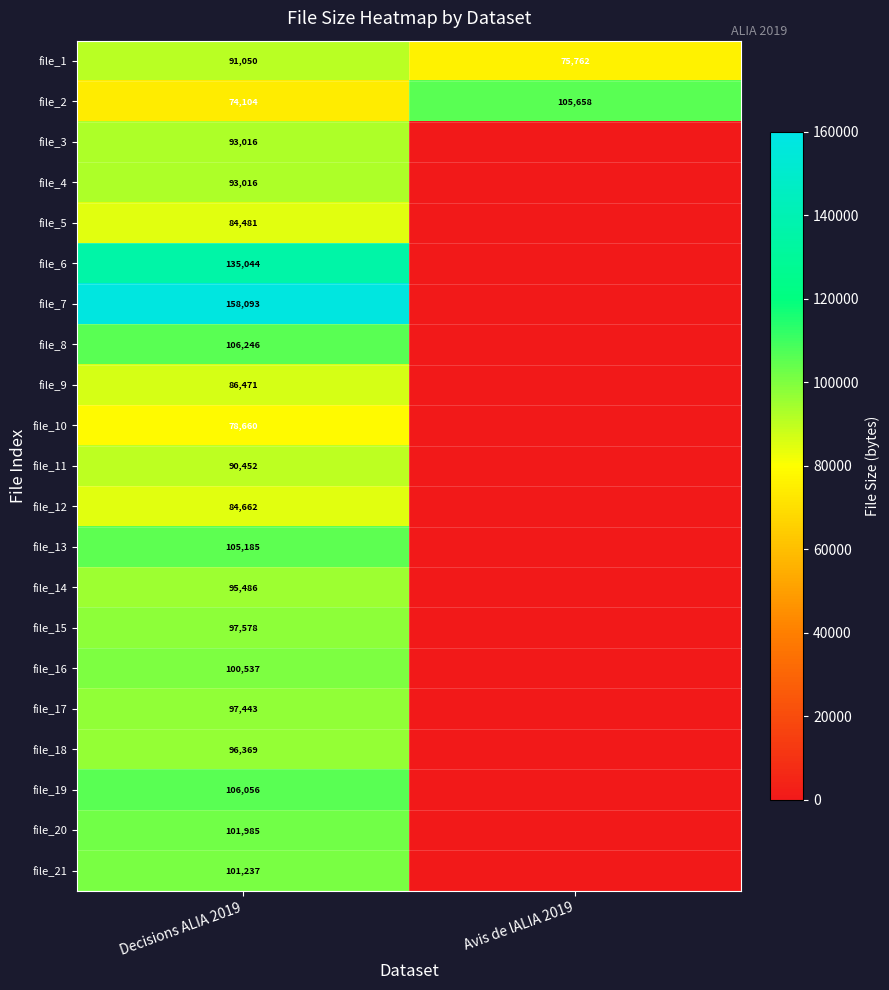

Count the number of data series in this chart.

21